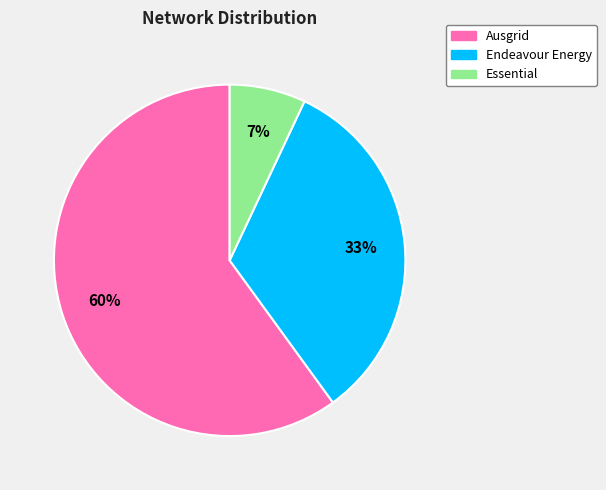

Do Essential and Ausgrid together represent more than half of the pie?

Yes